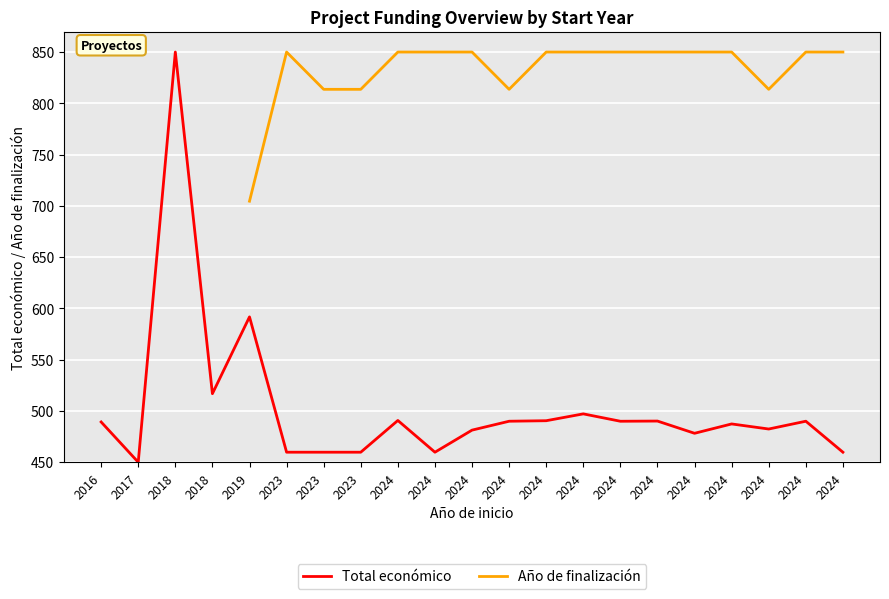

How many data points in Total económico are less than 489?

10